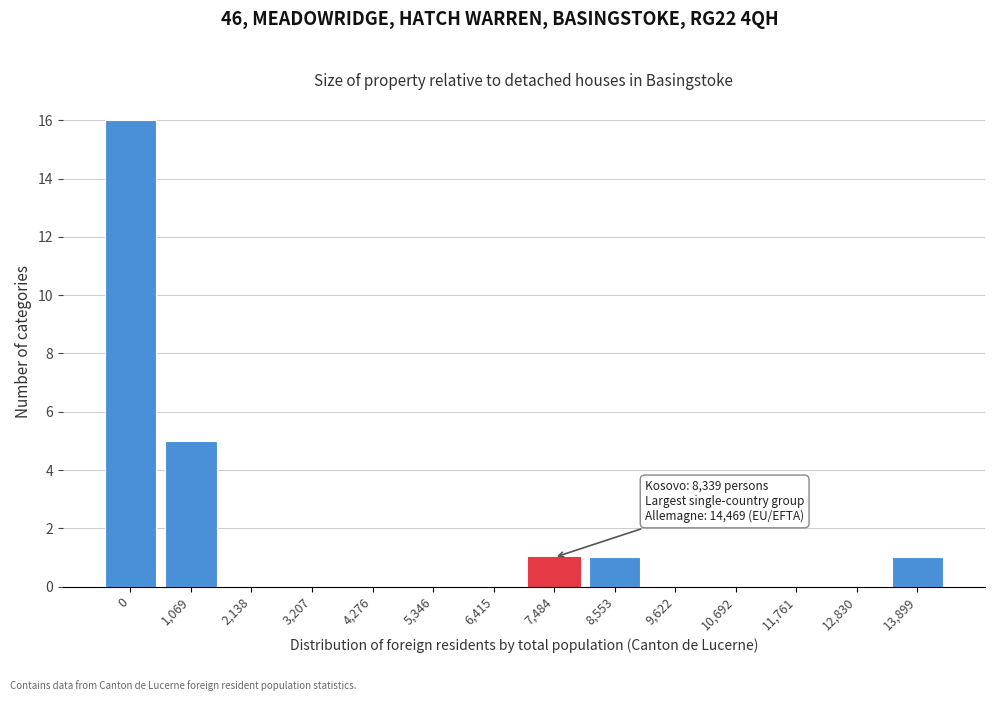

Reading right to left, extract all data points from this chart.

13,899=1	12,830=0	11,761=0	10,692=0	9,622=0	8,553=1	7,484=1	6,415=0	5,346=0	4,276=0	3,207=0	2,138=0	1,069=5	0=16